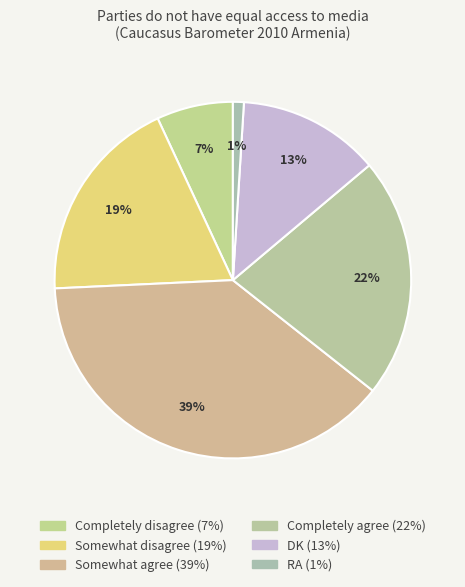

Is it true that Completely agree is 22% of the pie?

True